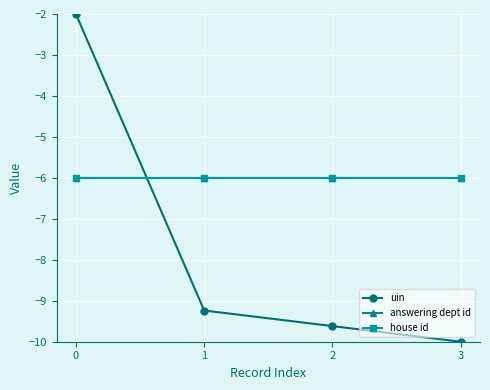

Which series has the widest spread of values?

uin